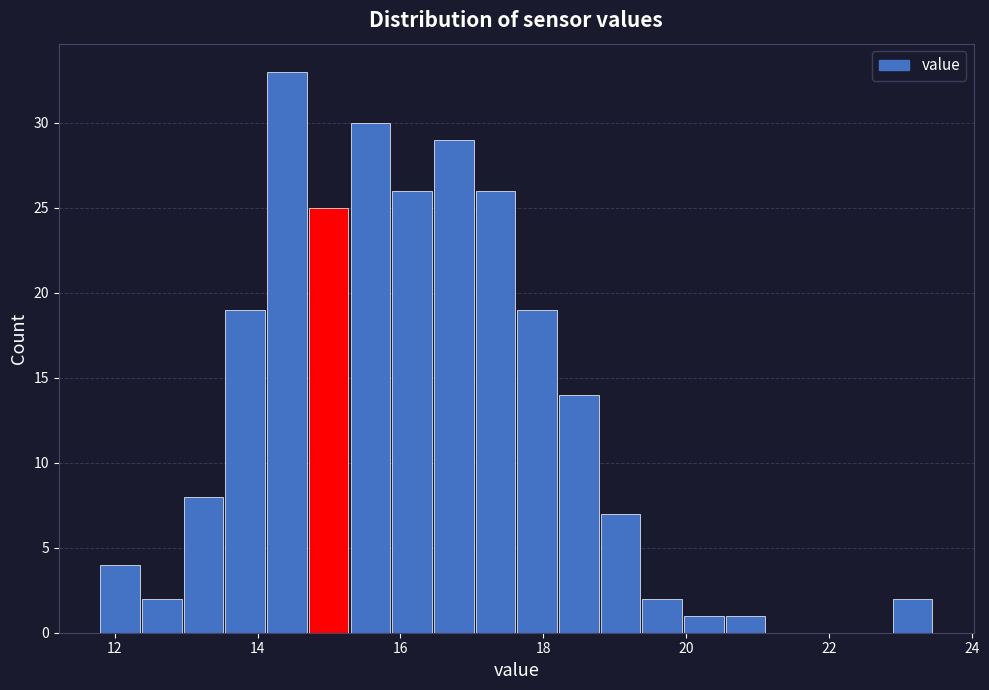

Around what value on the x-axis is the tallest bar? Give the approximate position of its centre, as read against the axis.

14.4